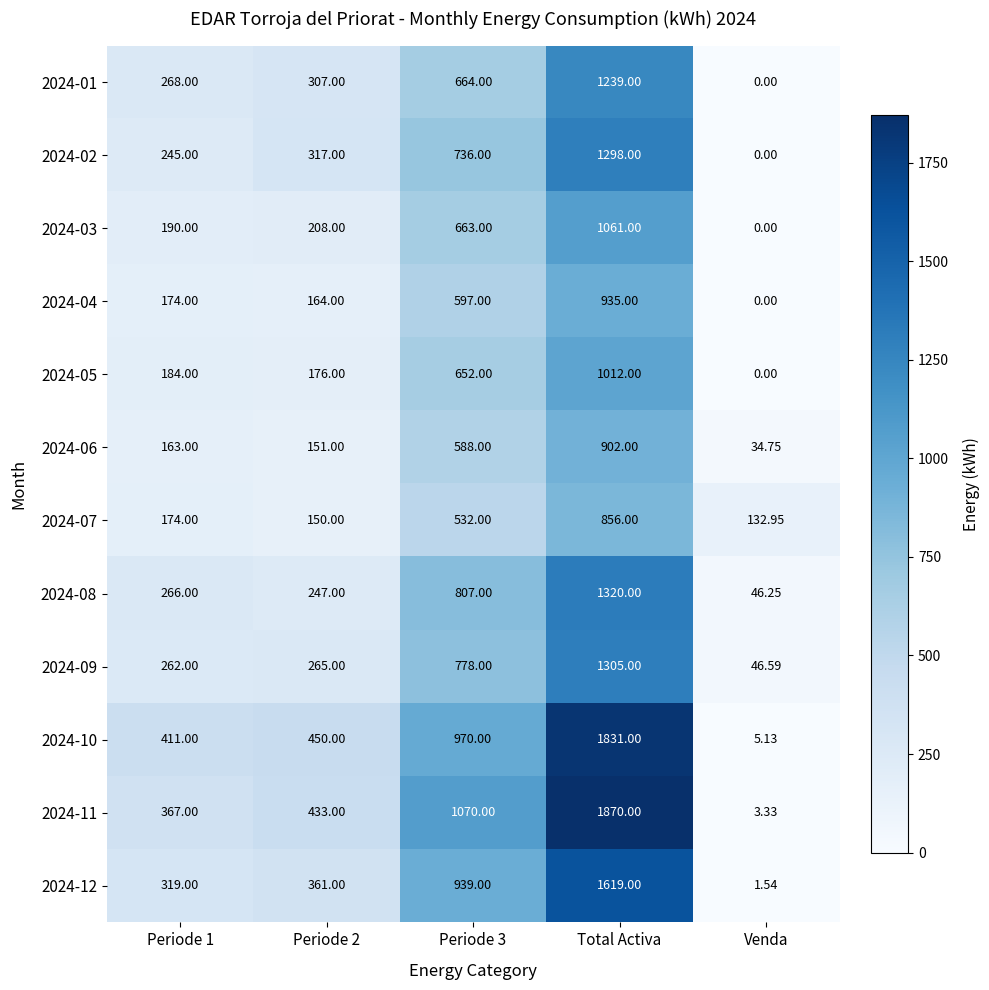

Which category has the lowest value across all series?

Venda